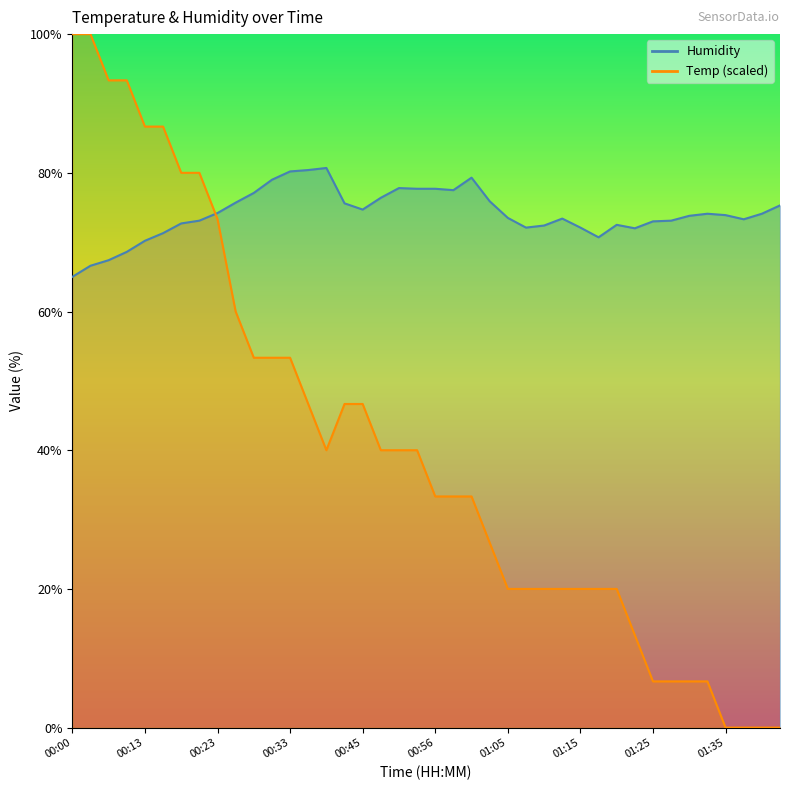

Reading right to left, extract all data points from this chart.

Temp: 01:42=0.0	01:40=0.0	01:38=0.0	01:35=0.0	01:33=6.7	01:30=6.7	01:28=6.7	01:25=6.7	01:22=13.3	01:20=20.0	01:18=20.0	01:15=20.0	01:13=20.0	01:10=20.0	01:08=20.0	01:05=20.0	01:03=26.7	01:00=33.3	00:58=33.3	00:56=33.3	00:53=40.0	00:51=40.0	00:48=40.0	00:45=46.7	00:43=46.7	00:38=40.0	00:35=46.7	00:33=53.3	00:30=53.3	00:28=53.3	00:26=60.0	00:23=73.3	00:21=80.0	00:18=80.0	00:16=86.7	00:13=86.7	00:11=93.3	00:08=93.3	00:06=100.0	00:00=100.0
Humidity: 01:42=75.3	01:40=74.1	01:38=73.3	01:35=73.9	01:33=74.1	01:30=73.8	01:28=73.1	01:25=73.0	01:22=72.0	01:20=72.5	01:18=70.7	01:15=72.1	01:13=73.4	01:10=72.4	01:08=72.1	01:05=73.5	01:03=75.9	01:00=79.3	00:58=77.5	00:56=77.7	00:53=77.7	00:51=77.8	00:48=76.4	00:45=74.7	00:43=75.6	00:38=80.7	00:35=80.4	00:33=80.2	00:30=79.0	00:28=77.1	00:26=75.7	00:23=74.2	00:21=73.1	00:18=72.7	00:16=71.3	00:13=70.2	00:11=68.6	00:08=67.4	00:06=66.6	00:00=65.0